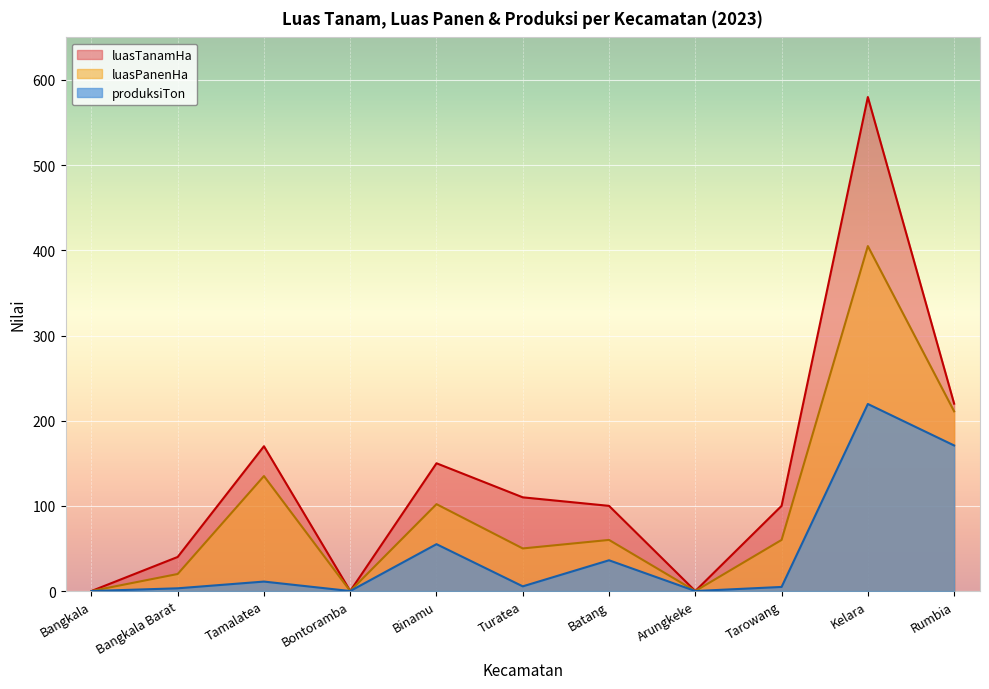

Rank the series at Tamalatea from lowest to highest value.

produksiTon, luasPanenHa, luasTanamHa